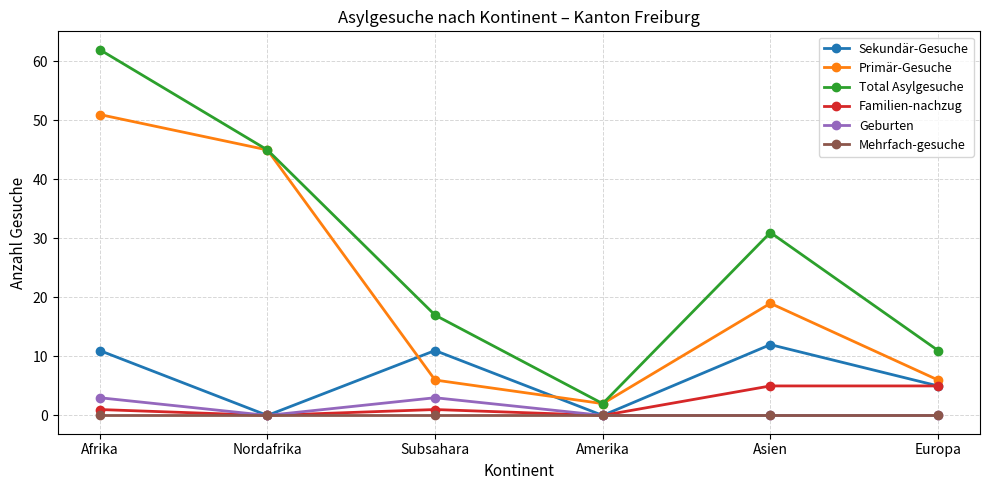

Which series has the largest total across all categories?

Total Asylgesuche